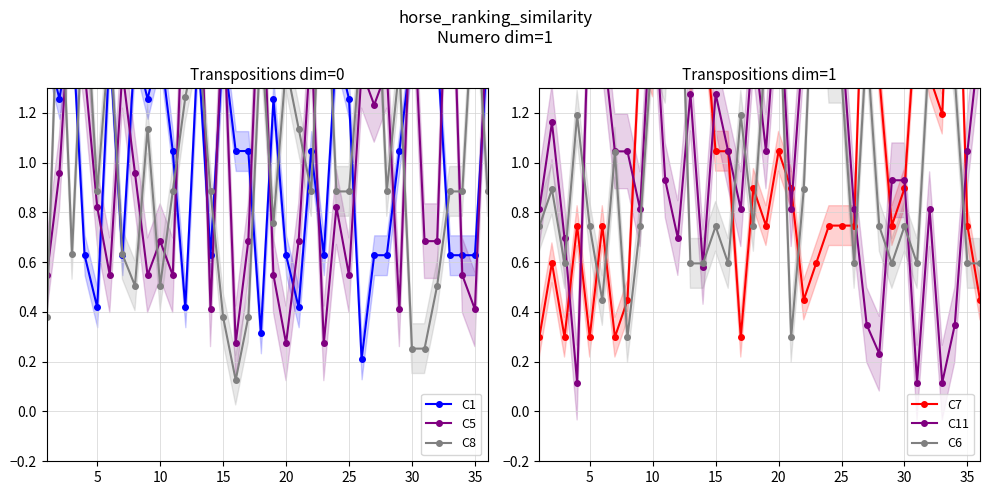

Which series ends up on top after the final intersection of C1 and C7?

C1